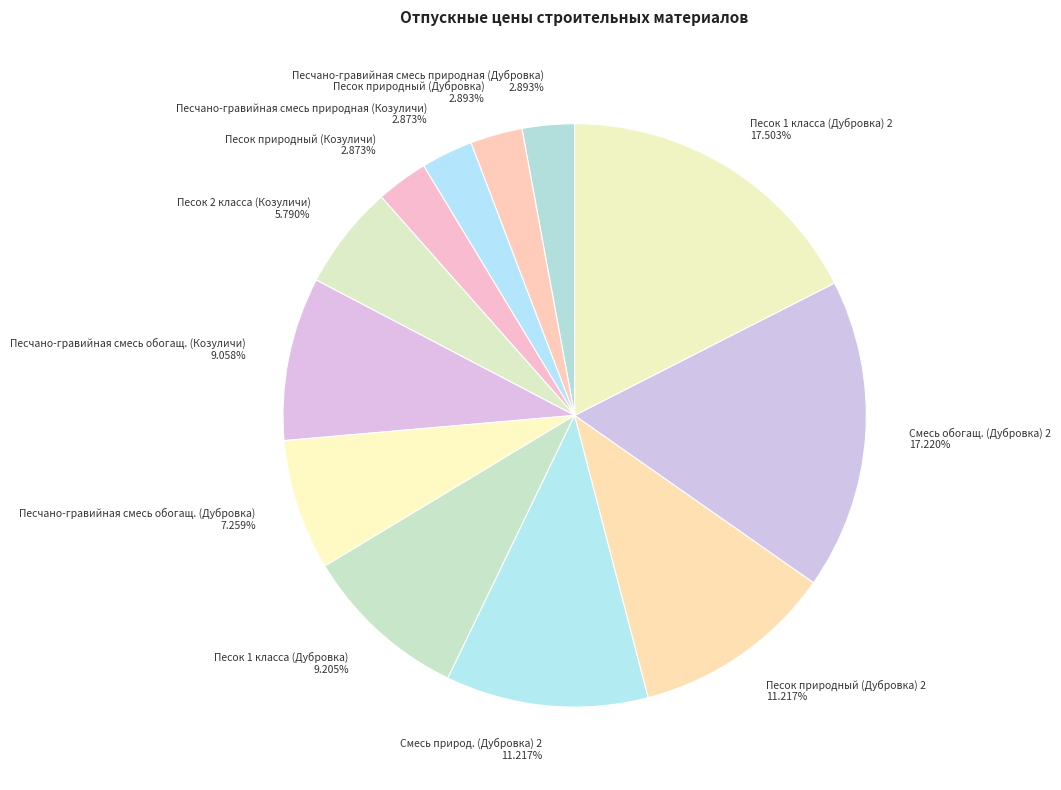

Approximately how many times larger is the value at Смесь обогащ. (Дубровка) 2 17.220% compared to Песок природный (Дубровка) 2 11.217%?

1.5